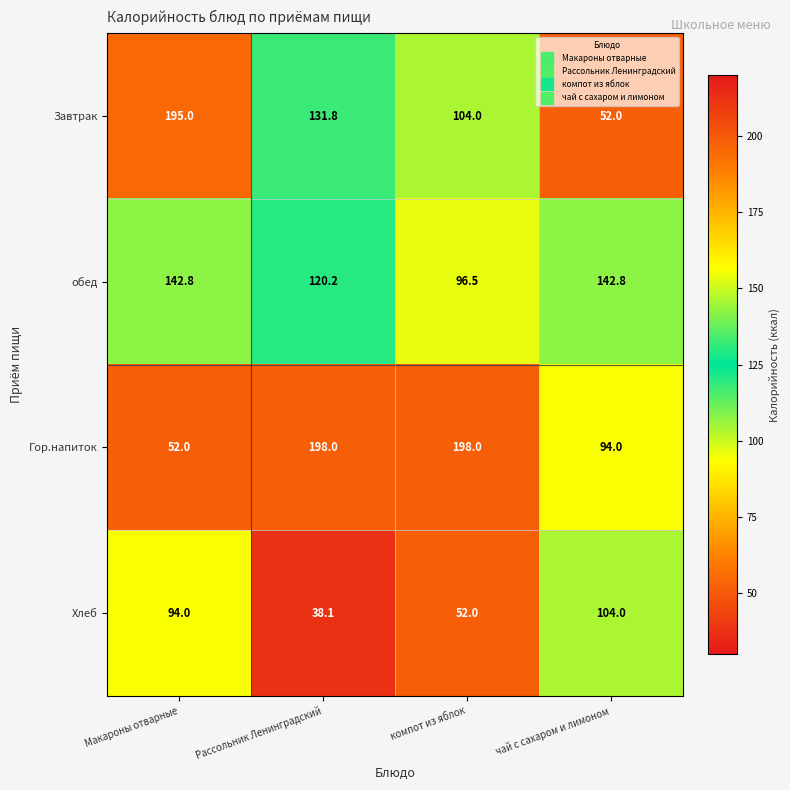

The Завтрак series shows 347.4 at Макароны отварные. True or false?

False